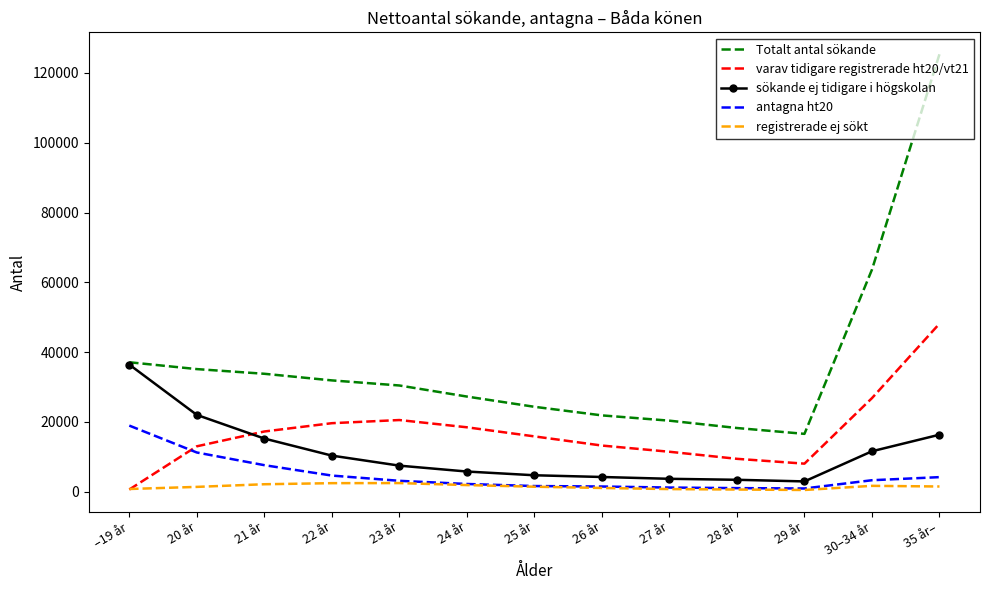

What is the difference between the second highest and second lowest values in the sökande ej tidigare i högskolan series?

18589